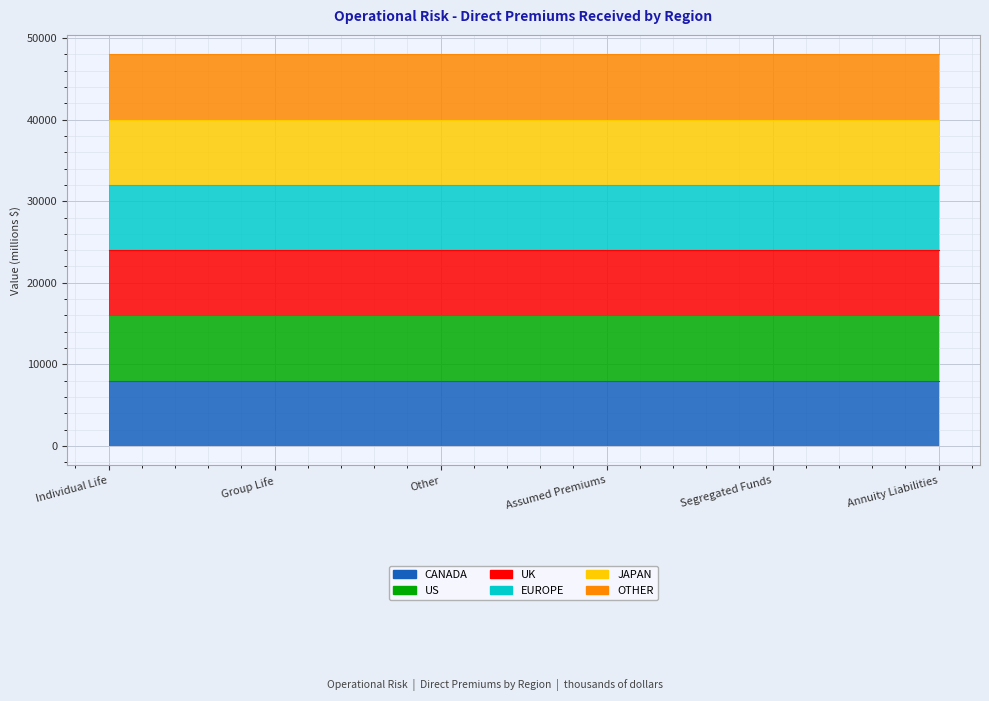

Rank the series by their average value, from highest to lowest.

JAPAN, EUROPE, OTHER, CANADA, UK, US